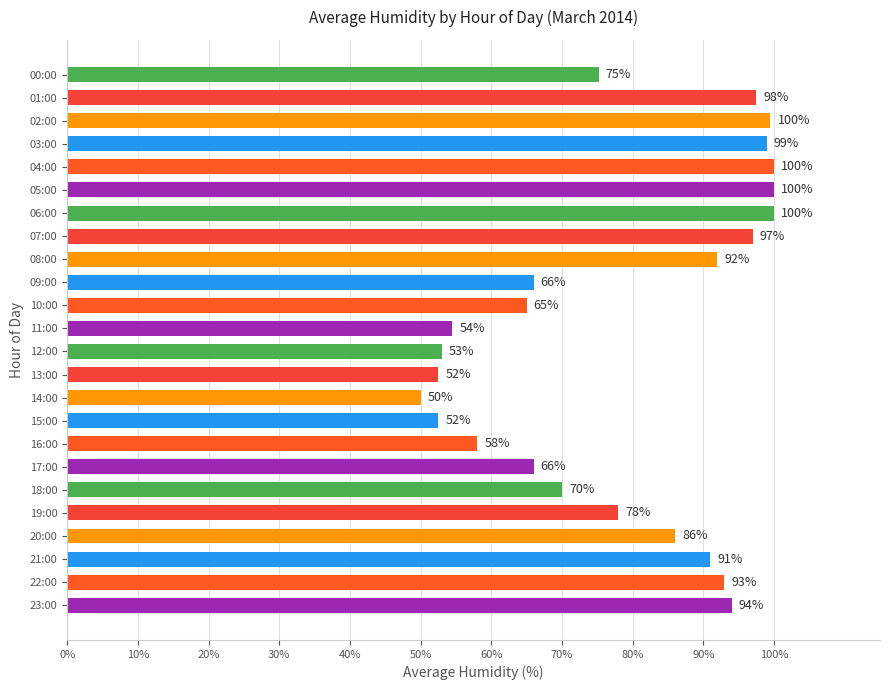

How many values are below 86?

12